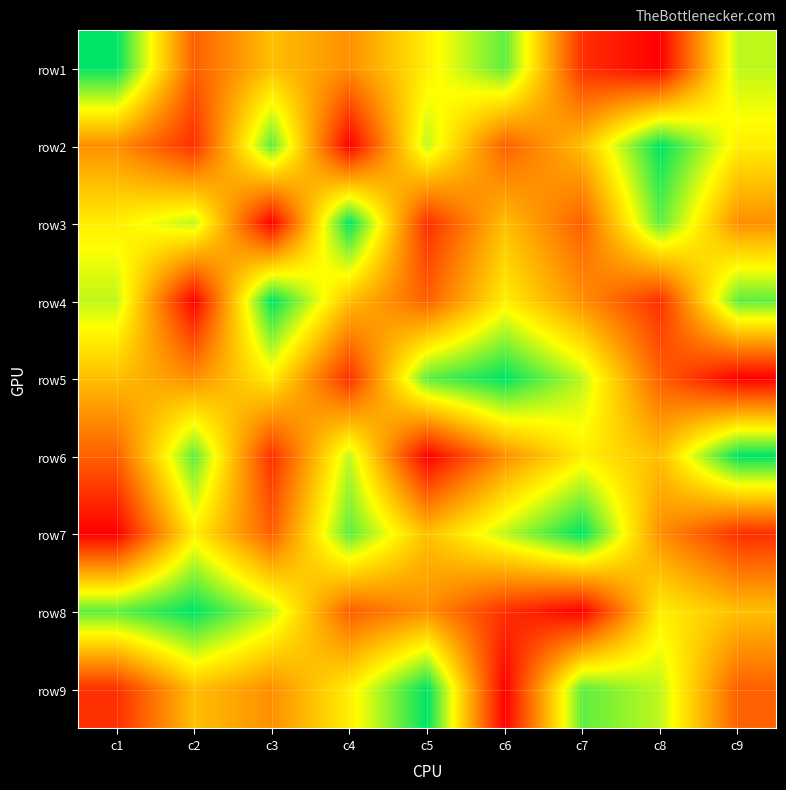

Reading left to right, what are all the values shown in this chart?

row1: c1=9	c2=3	c3=5	c4=4	c5=6	c6=8	c7=2	c8=1	c9=7
row2: c1=4	c2=2	c3=8	c4=1	c5=7	c6=3	c7=5	c8=9	c9=6
row3: c1=6	c2=7	c3=1	c4=9	c5=2	c6=5	c7=3	c8=8	c9=4
row4: c1=7	c2=1	c3=9	c4=5	c5=3	c6=6	c7=4	c8=2	c9=8
row5: c1=5	c2=4	c3=6	c4=2	c5=8	c6=9	c7=7	c8=3	c9=1
row6: c1=3	c2=8	c3=2	c4=7	c5=1	c6=4	c7=6	c8=5	c9=9
row7: c1=1	c2=6	c3=3	c4=8	c5=5	c6=7	c7=9	c8=4	c9=2
row8: c1=8	c2=9	c3=7	c4=3	c5=4	c6=2	c7=1	c8=6	c9=5
row9: c1=2	c2=5	c3=4	c4=6	c5=9	c6=1	c7=8	c8=7	c9=3